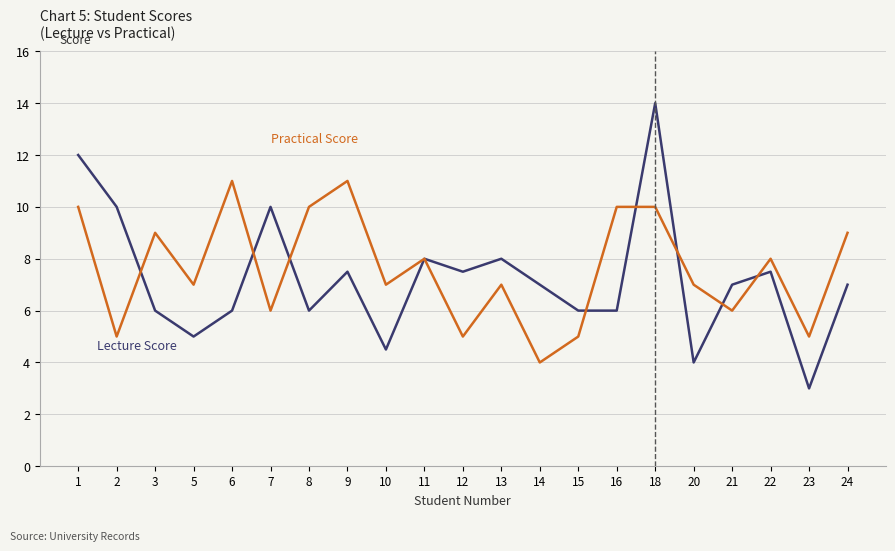

What is the minimum value shown in the chart?

3.0